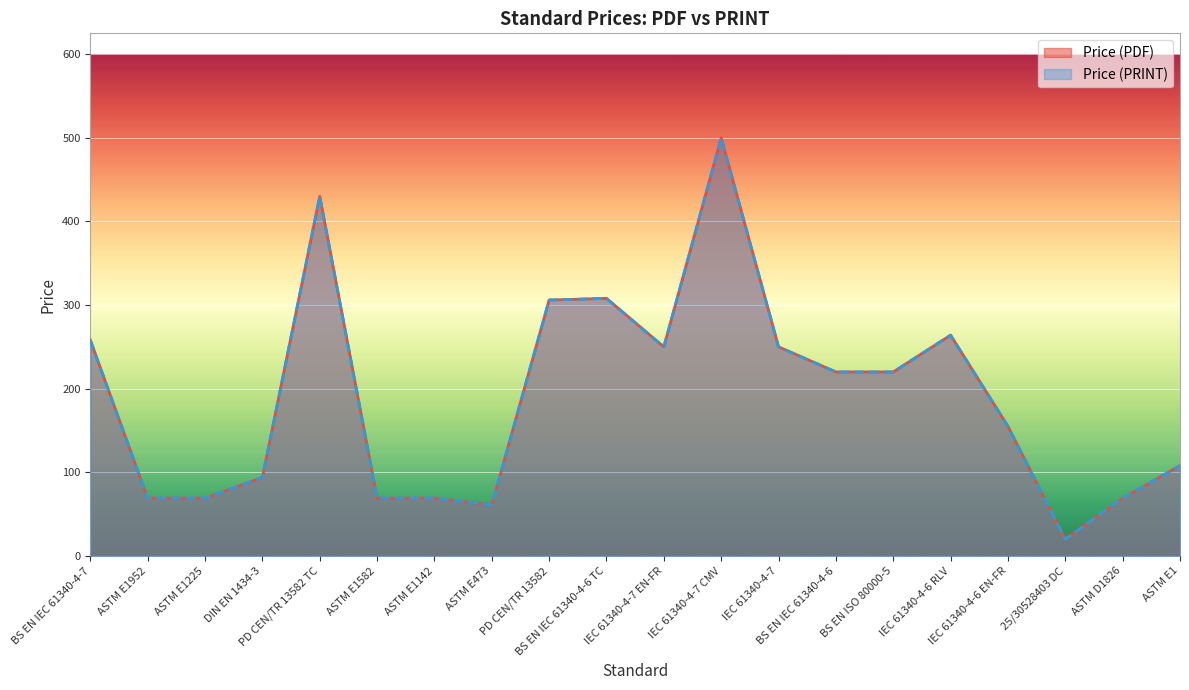

In Price (PRINT), how many points are higher than both neighbors (excluding endpoints)?

4